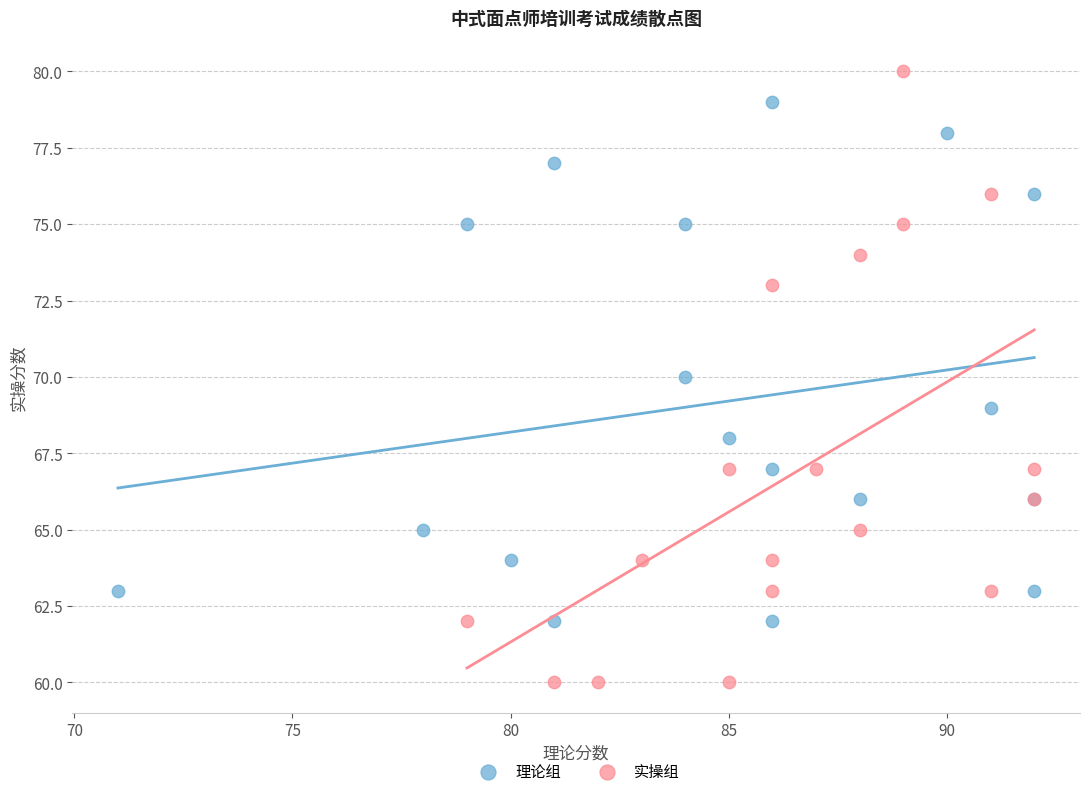

Which series reaches the minimum Y coordinate?

实操组